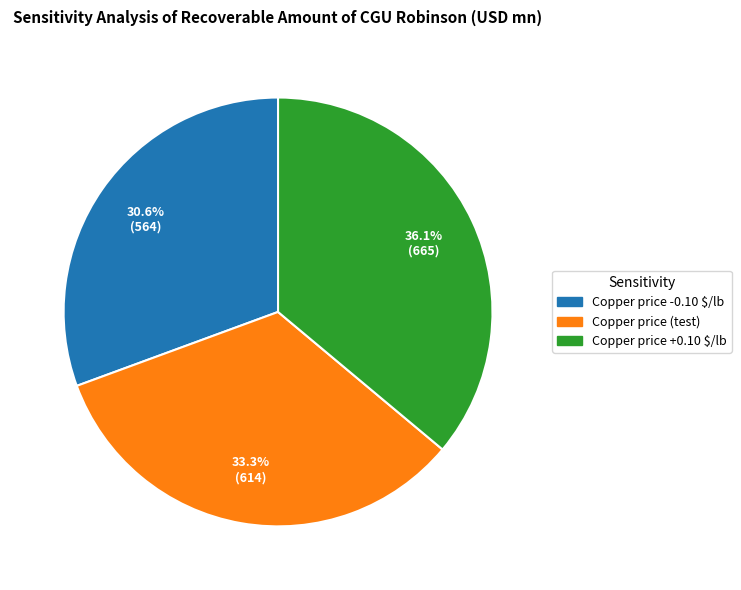

Is the sum of Copper price +0.10 $/lb and Copper price -0.10 $/lb greater than half?

Yes